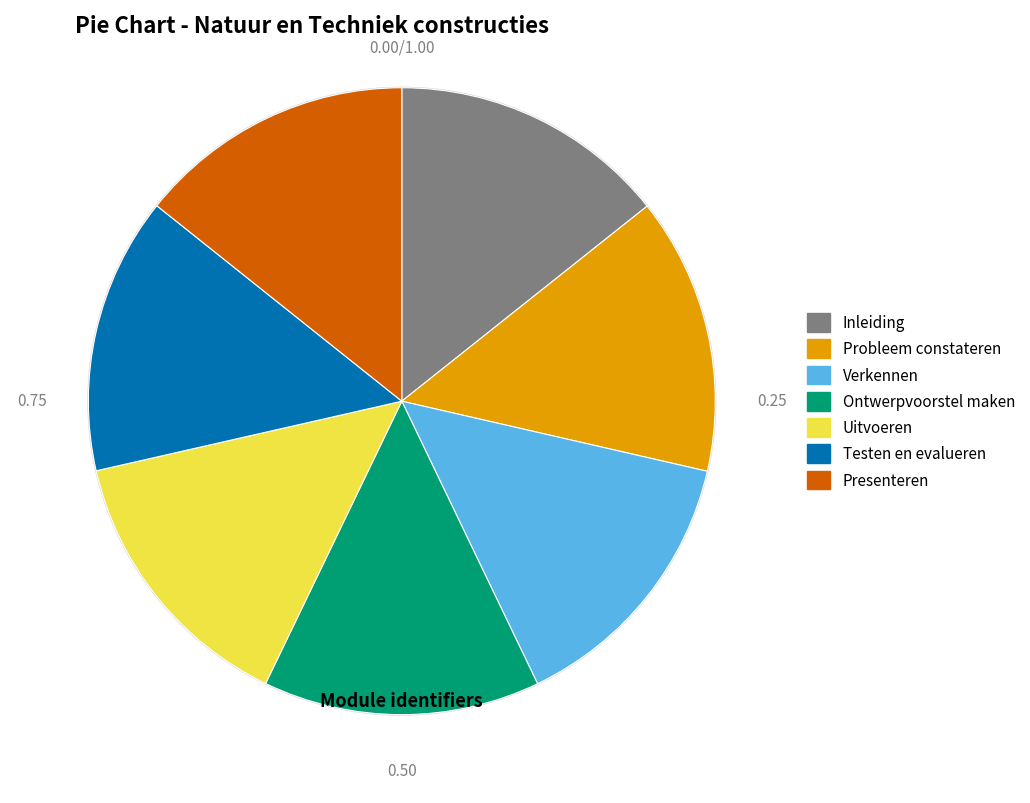

Combined, do Presenteren and Uitvoeren account for over 50%?

No